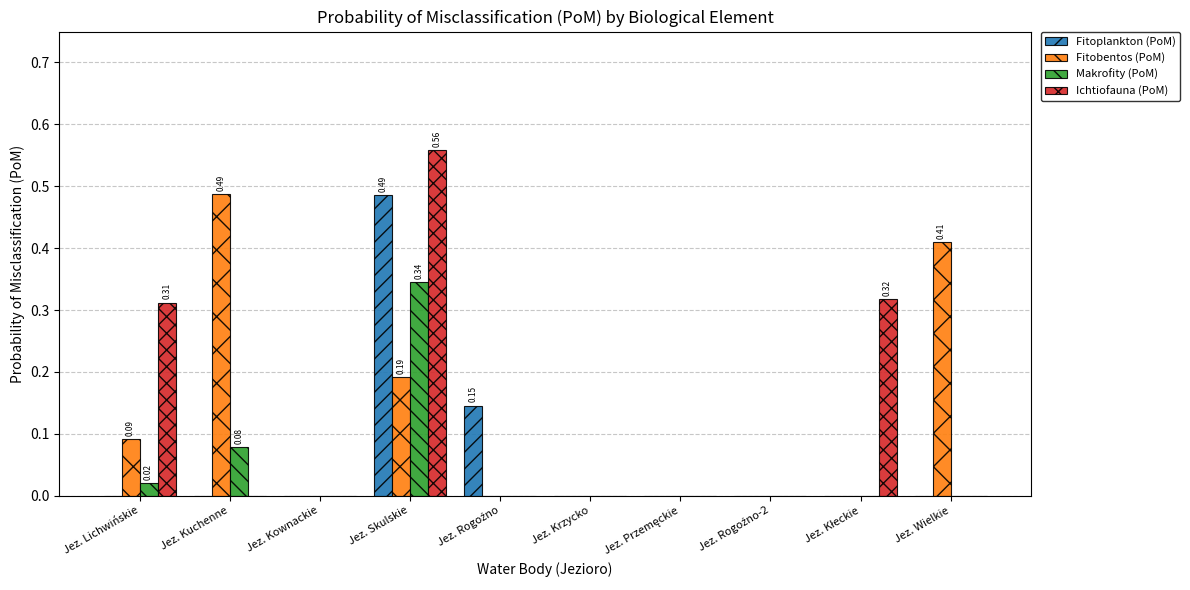

Which category has the highest value in the Ichtiofauna (PoM) series?

Jez. Skulskie